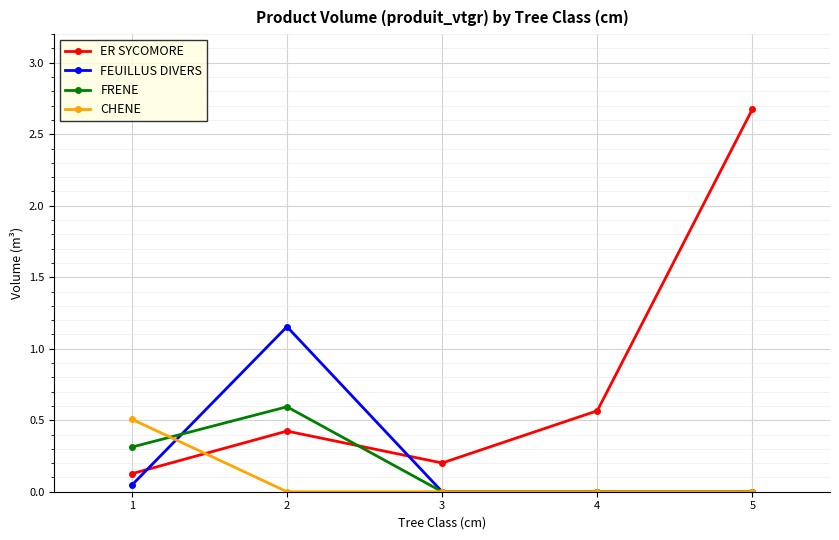

Is it true that CHENE equals 0.0 at 5?

True